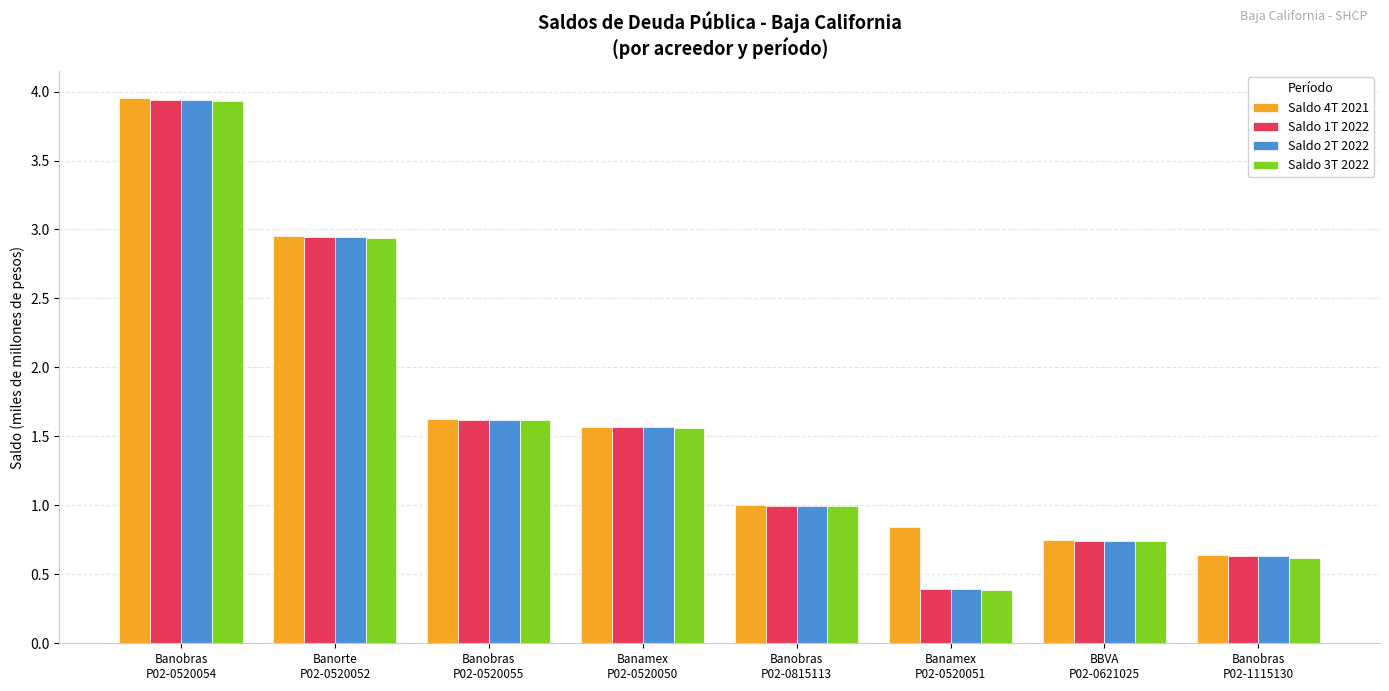

Which label corresponds to the largest value in the chart?

Banobras
P02-0520054